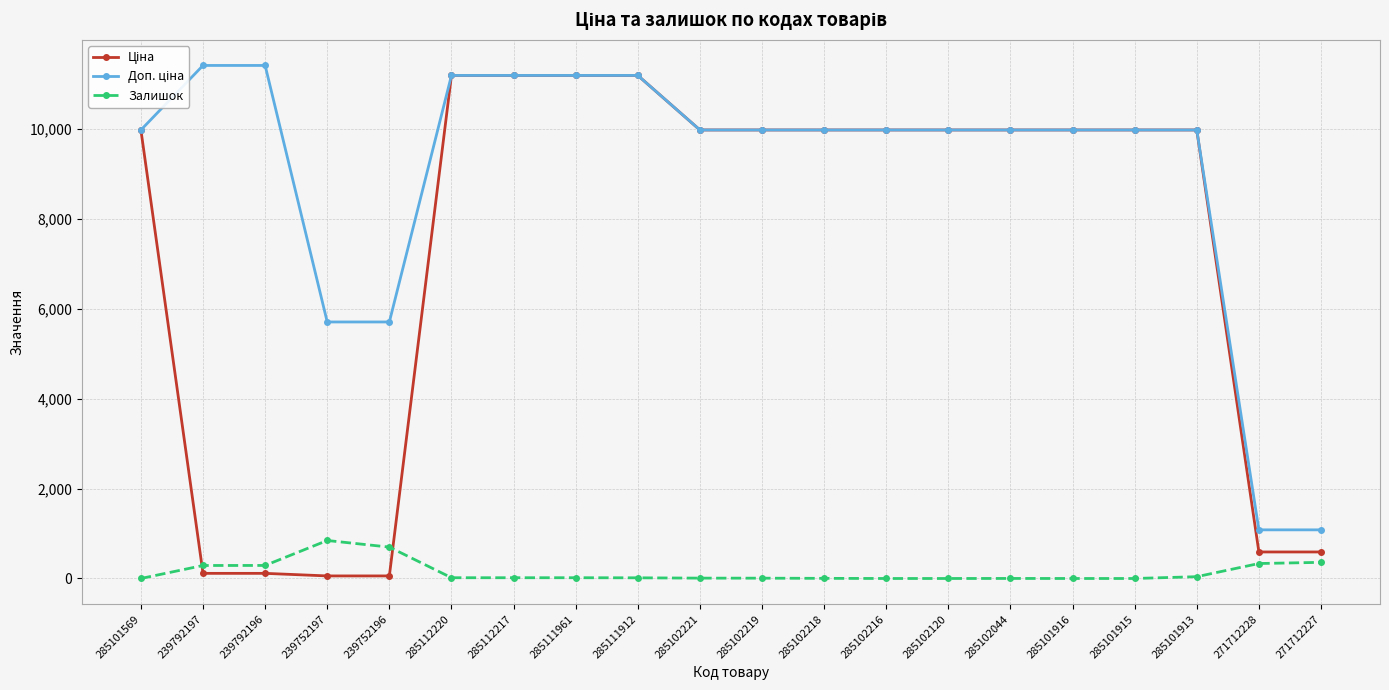

What is the difference between the highest and lowest values at 285101913?

9935.0